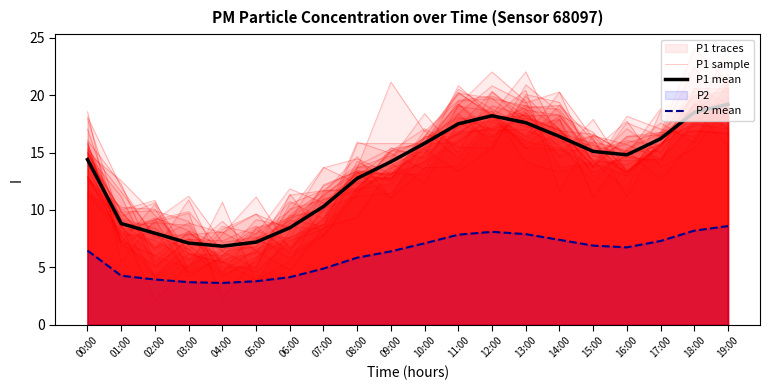

How many lines are shown in the chart?

3